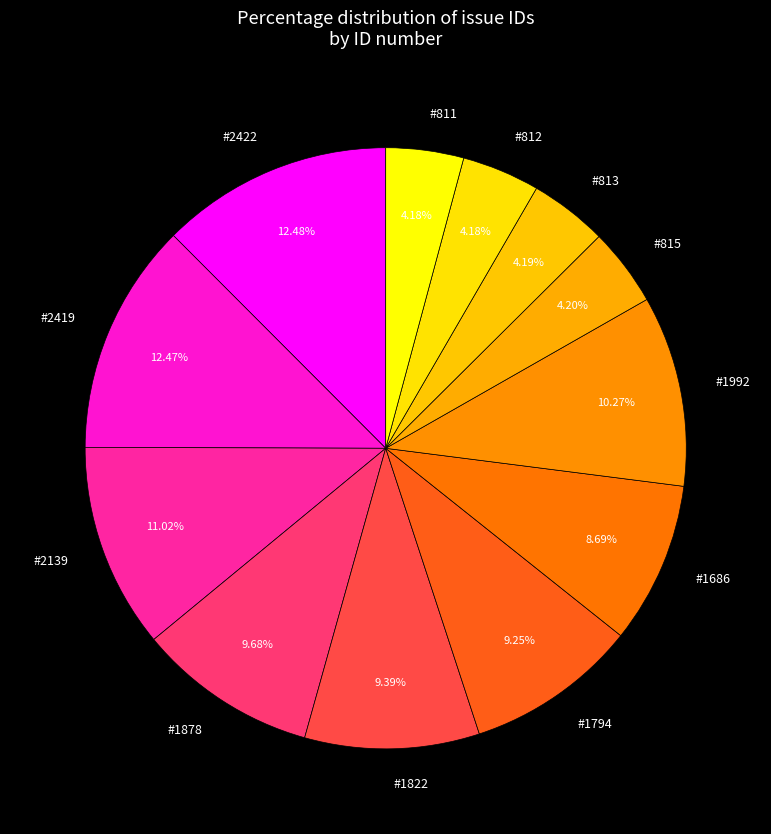

The #1822 slice represents 9% of the pie. True or false?

True